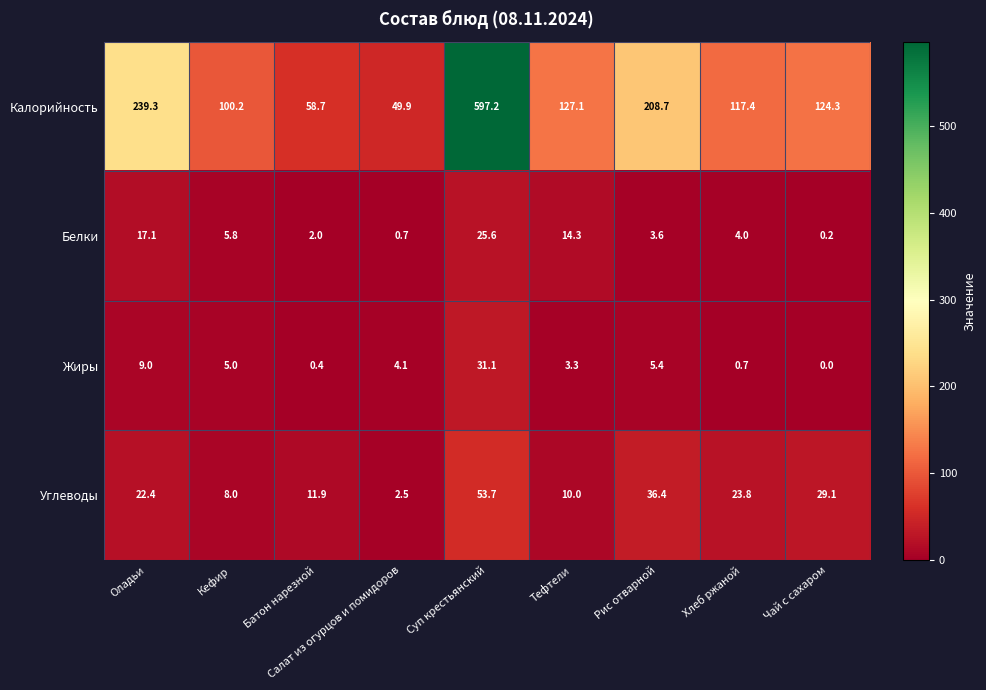

At how many categories does at least one series exceed 89?

7